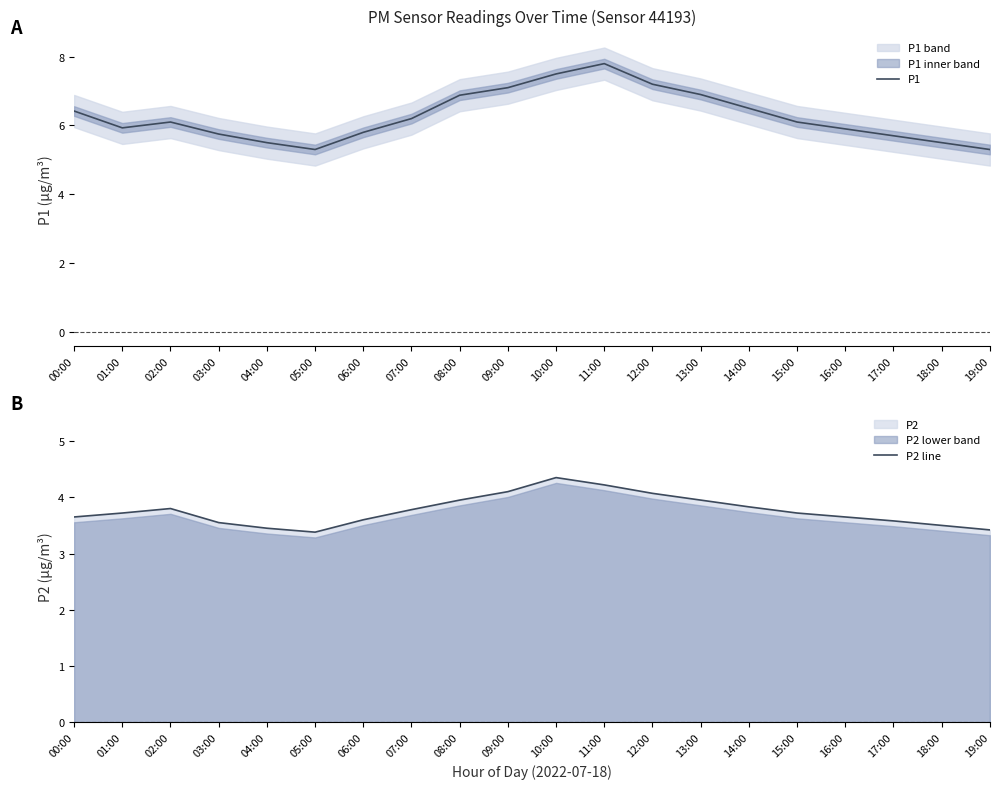

At which label is P1 closest to 6?

01:00